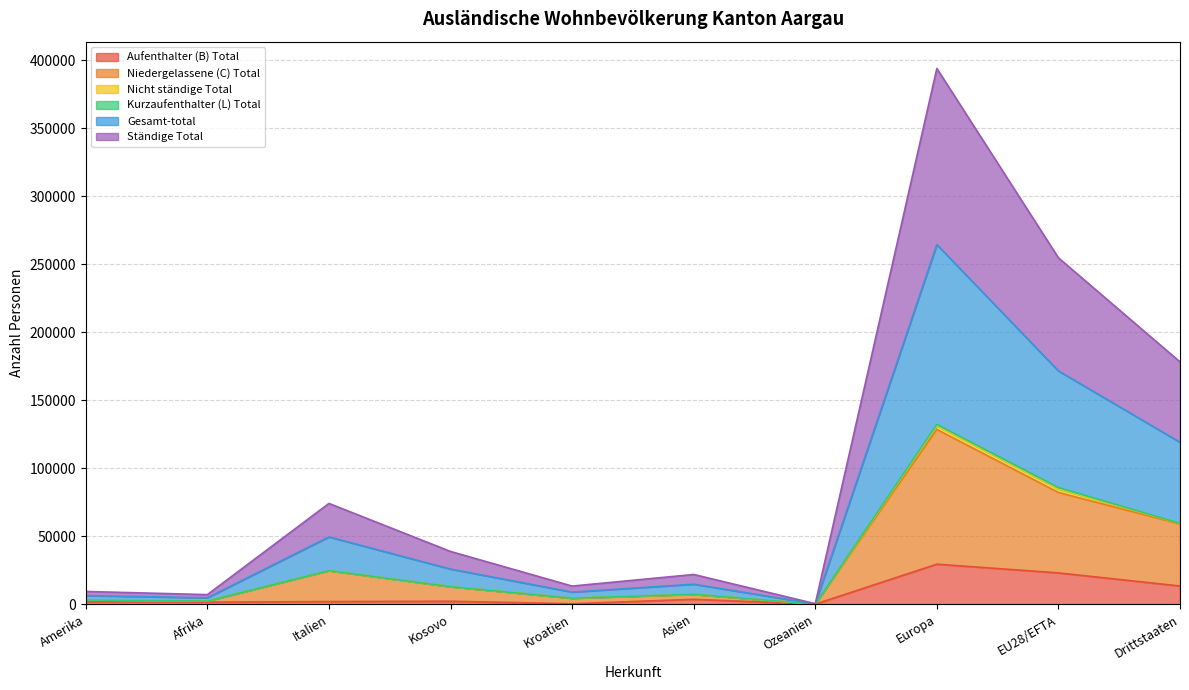

What is the difference between the maximum and minimum values in the Gesamt-total series?

132131